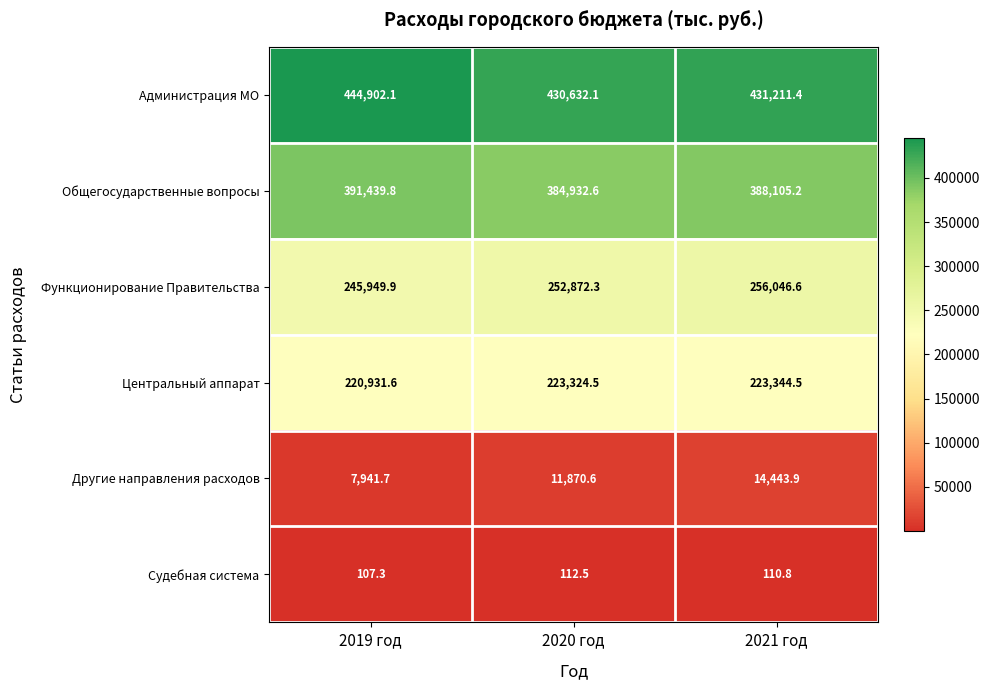

What is the minimum value shown in the chart?

107.3